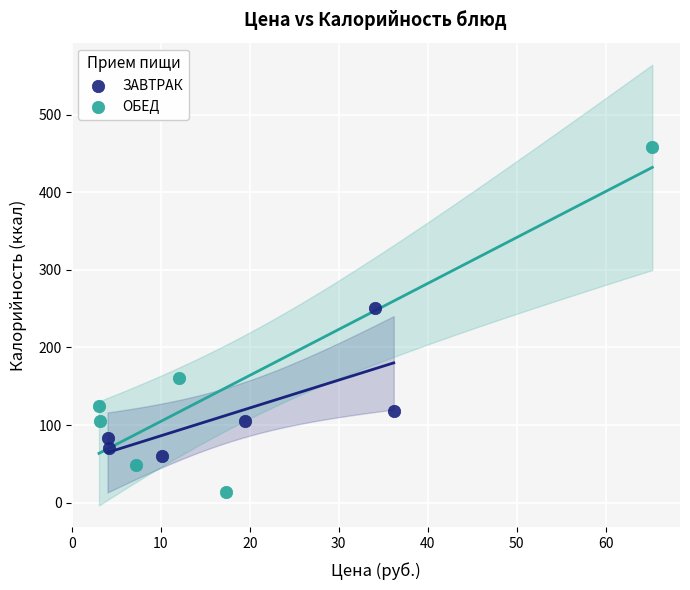

Which series reaches the minimum Y coordinate?

ОБЕД